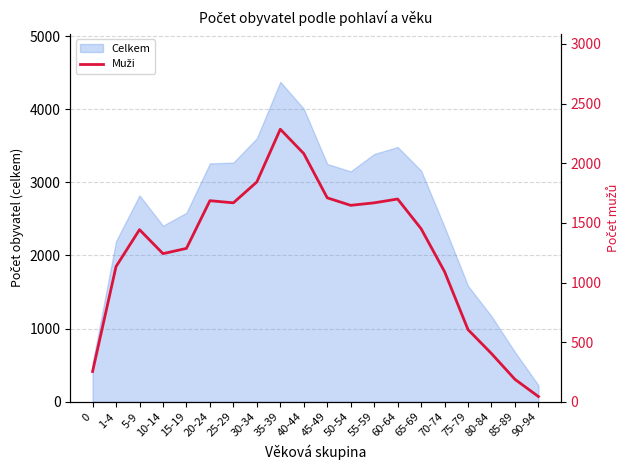

What is the sum of all values?

25430